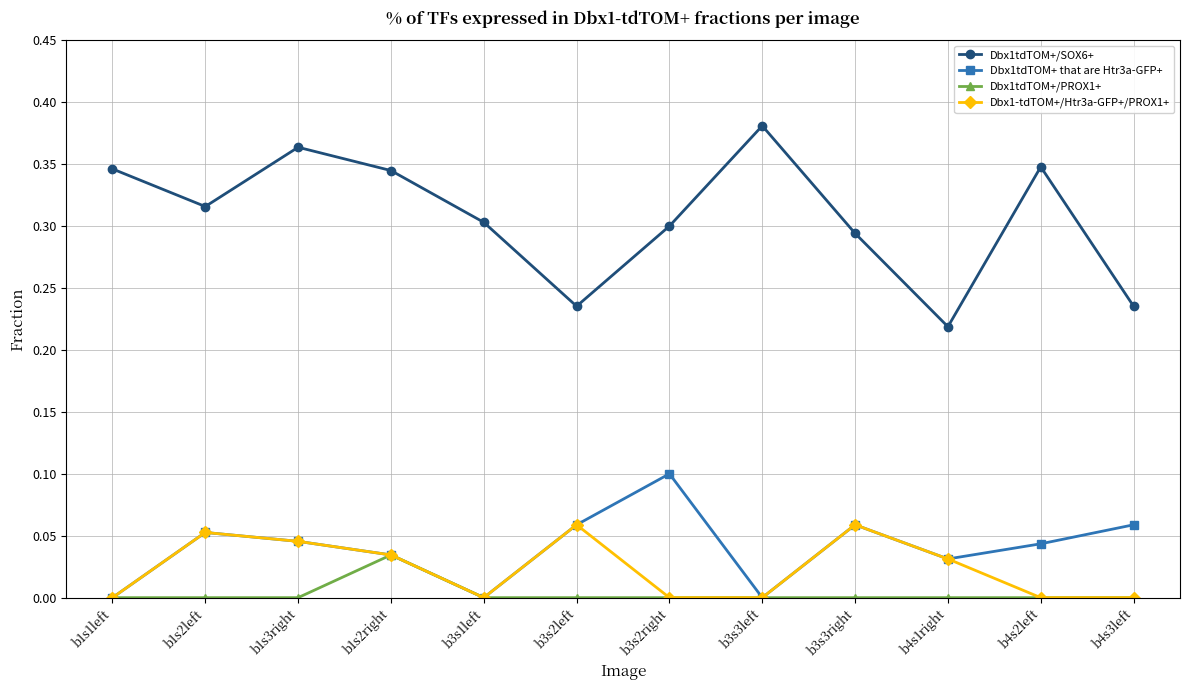

List the series in order of their peak value, highest first.

Dbx1tdTOM+/SOX6+, Dbx1tdTOM+ that are Htr3a-GFP+, Dbx1-tdTOM+/Htr3a-GFP+/PROX1+, Dbx1tdTOM+/PROX1+